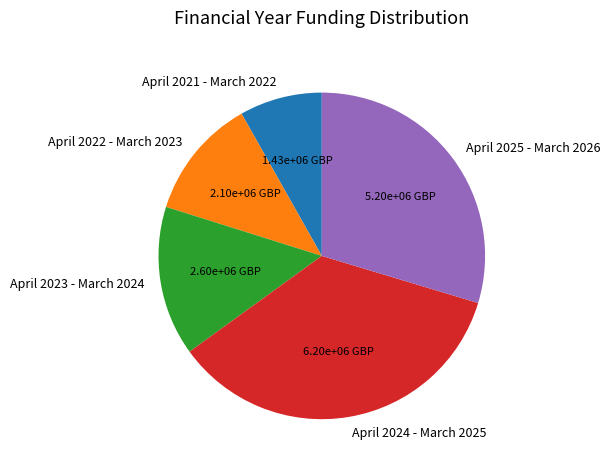

Approximately how many times larger is the value at April 2022 - March 2023 compared to April 2021 - March 2022?

1.5